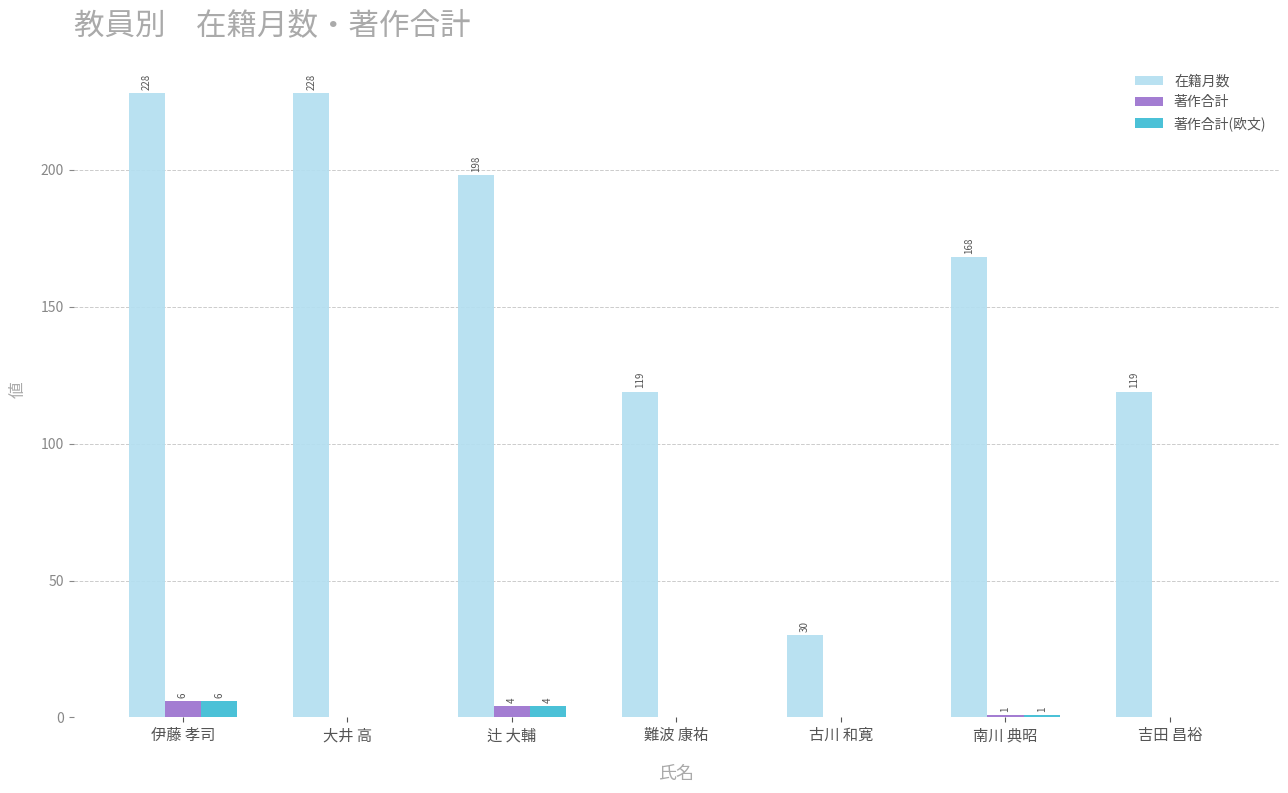

Reading right to left, list all the values displayed in this chart.

在籍月数: 吉田 昌裕=119	南川 典昭=168	古川 和寛=30	難波 康祐=119	辻 大輔=198	大井 高=228	伊藤 孝司=228
著作合計: 吉田 昌裕=0	南川 典昭=1	古川 和寛=0	難波 康祐=0	辻 大輔=4	大井 高=0	伊藤 孝司=6
著作合計(欧文): 吉田 昌裕=0	南川 典昭=1	古川 和寛=0	難波 康祐=0	辻 大輔=4	大井 高=0	伊藤 孝司=6